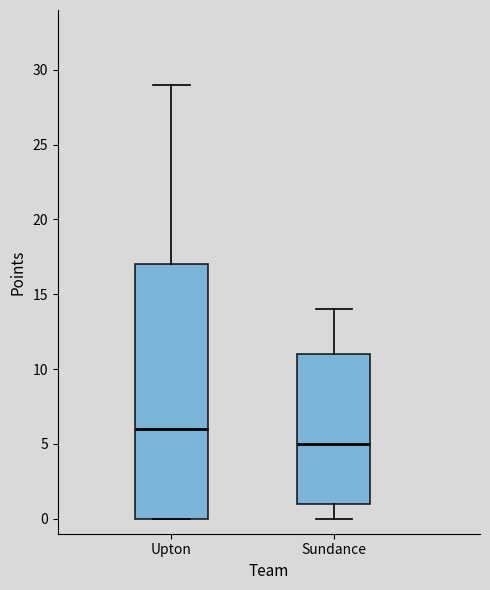

Reading left to right, read every box against the y-axis: the position of its median line, the range the box covers, and the ends of its whiskers. The values are not printed on the chart, so give them approximately, as read against the axis.

Upton: median 6, box 0 to 17, whiskers 0 to 29
Sundance: median 5, box 1 to 11, whiskers 0 to 14